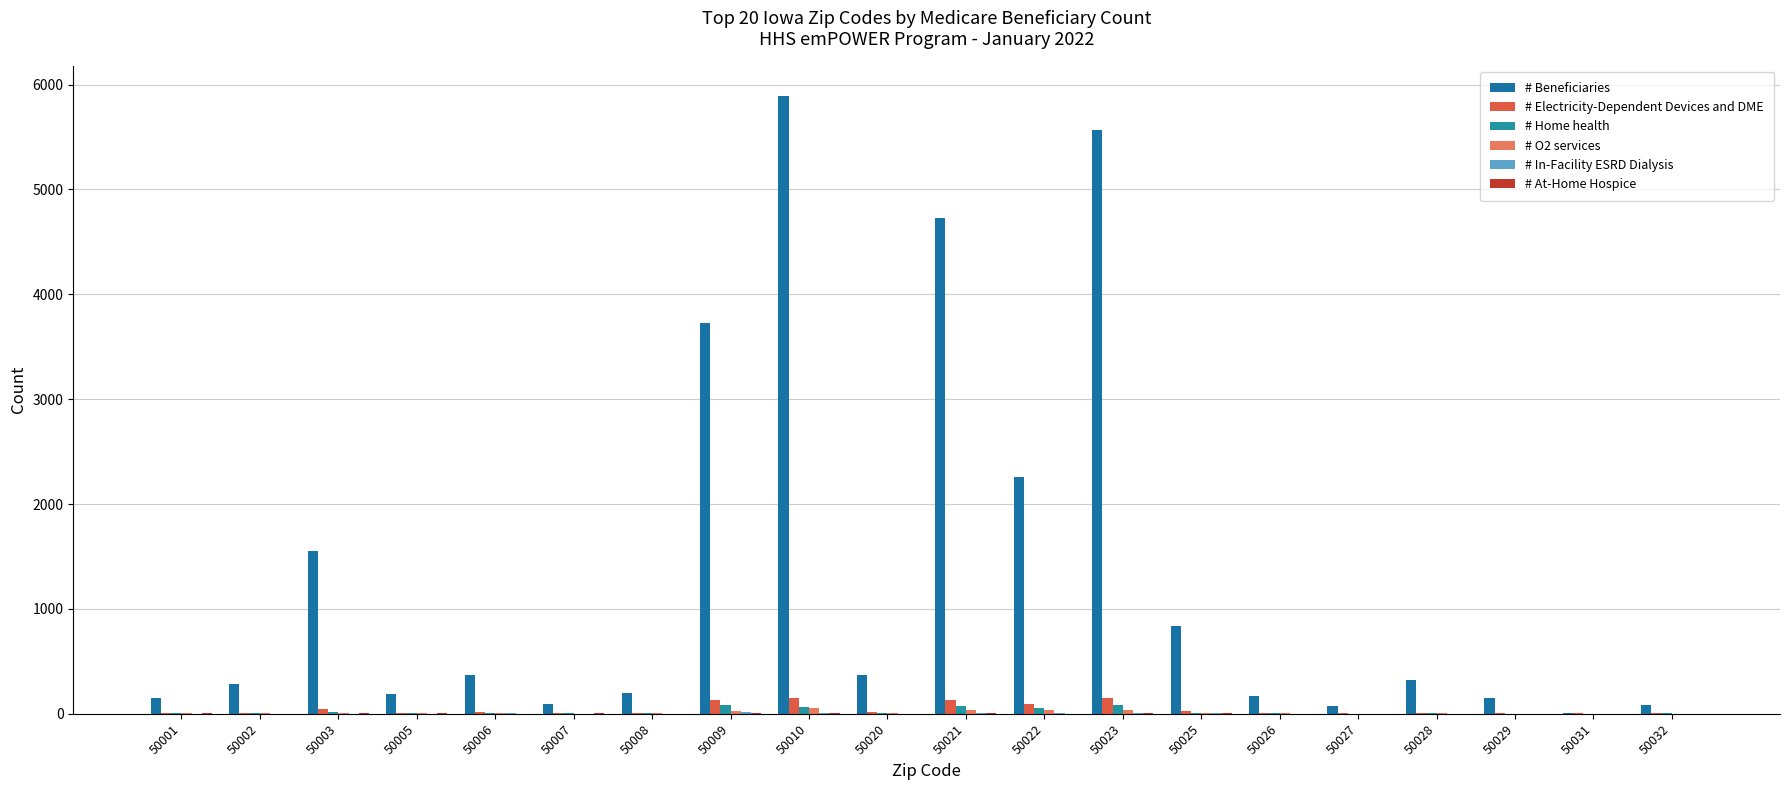

What is the average value of the # Beneficiaries series?

1351